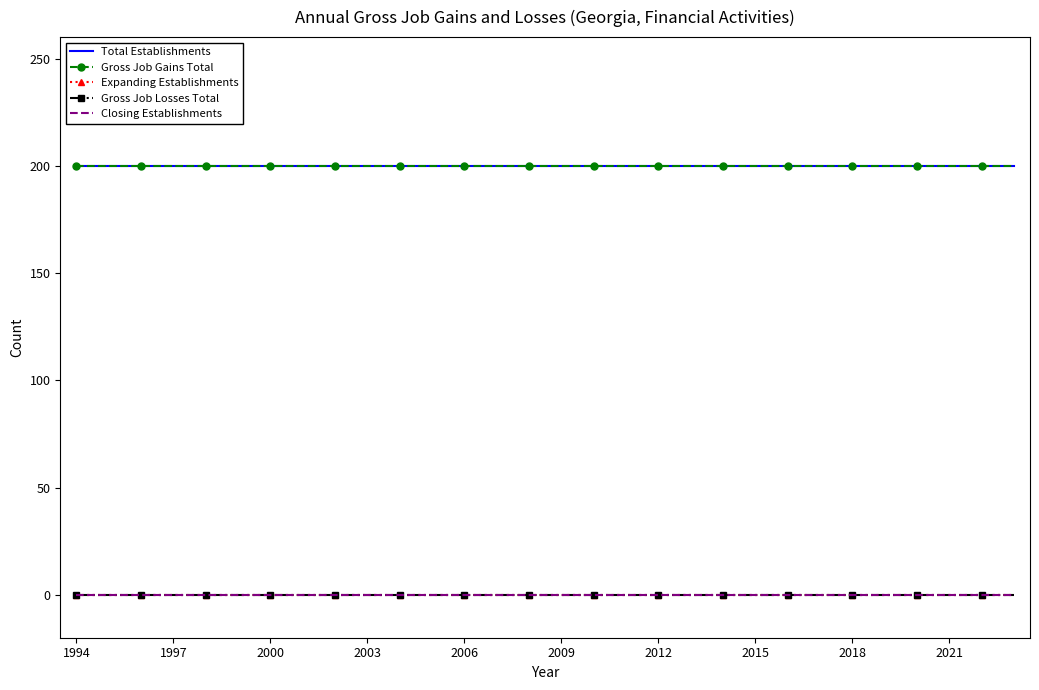

True or false: Closing Establishments has more than 2 points higher than both neighbors.

False